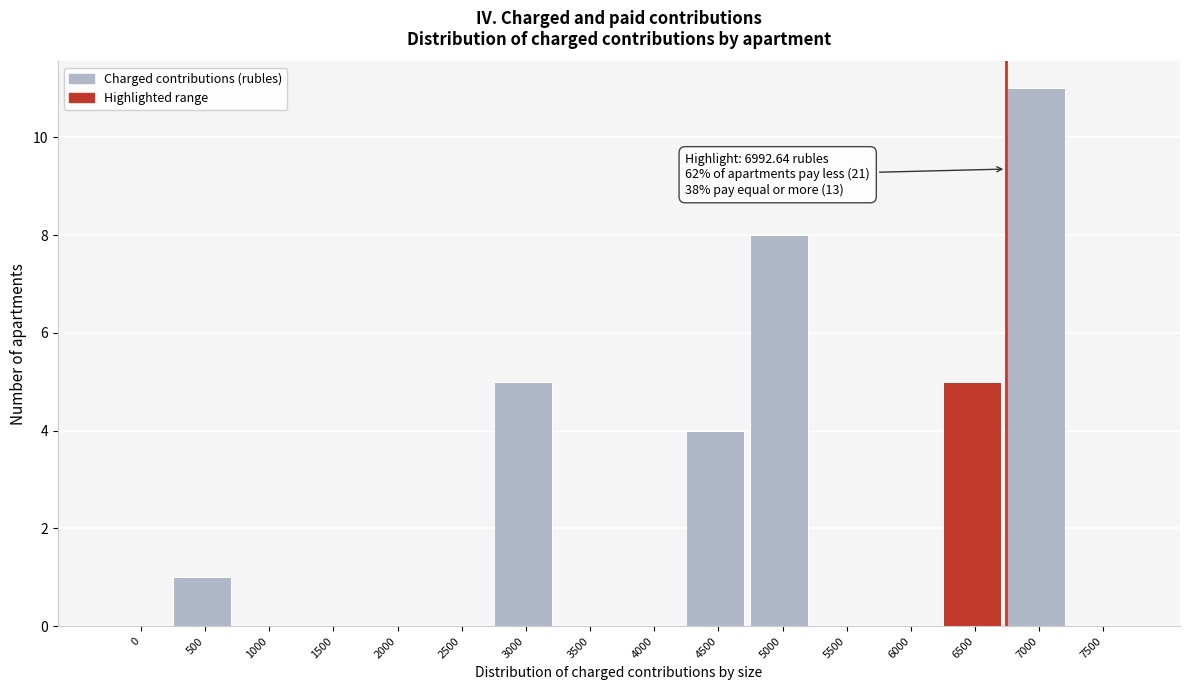

Reading left to right, what are all the values shown in this chart?

0=0	500=1	1000=0	1500=0	2000=0	2500=0	3000=5	3500=0	4000=0	4500=4	5000=8	5500=0	6000=0	6500=5	7000=11	7500=0